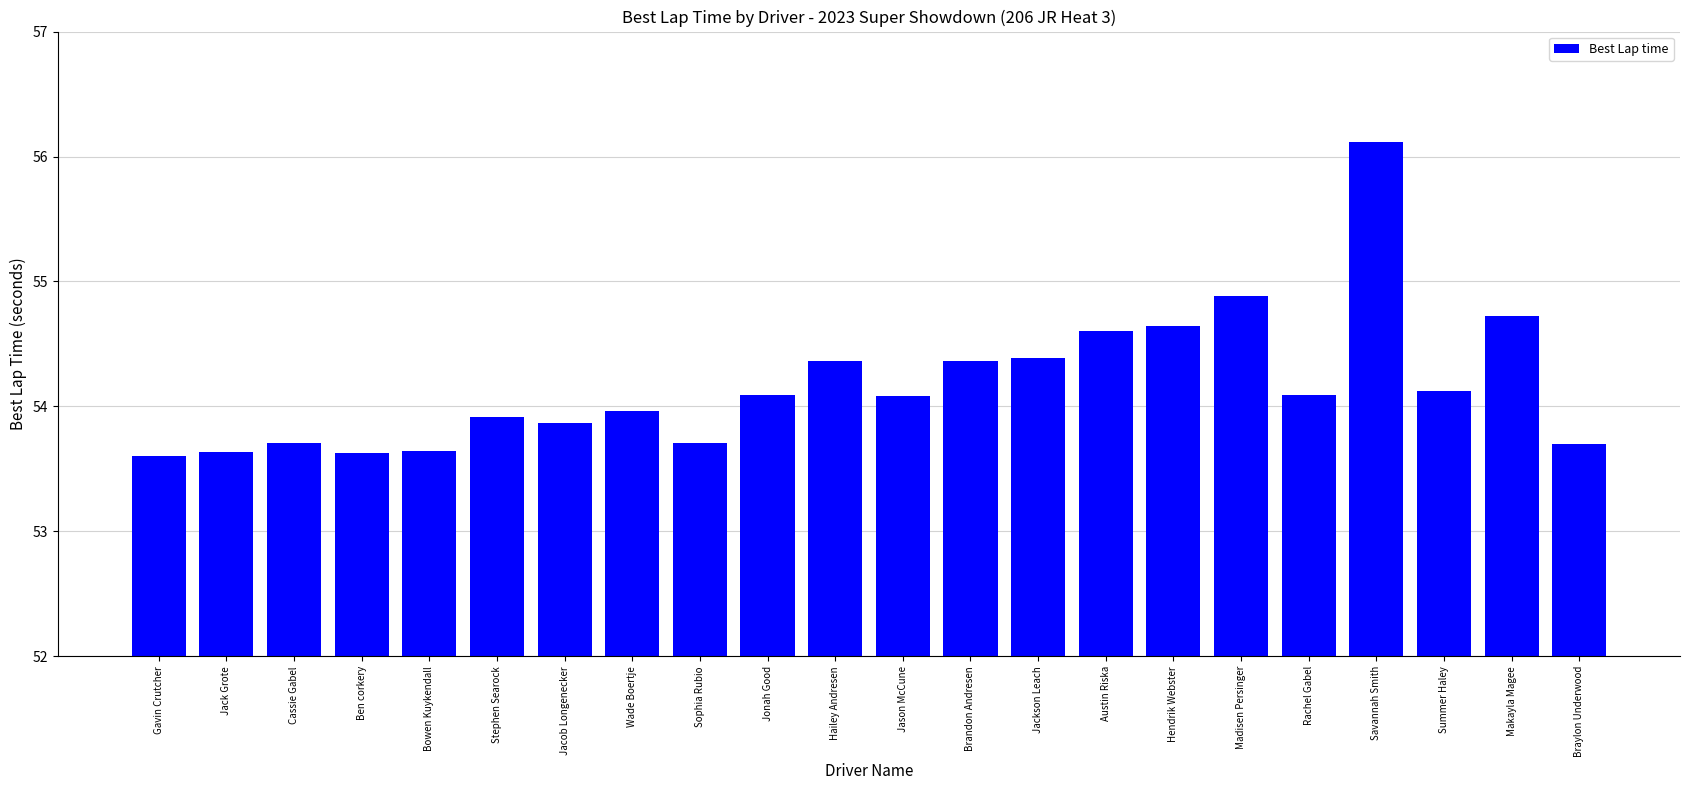

What is the approximate value at Wade Boertje?

54.0